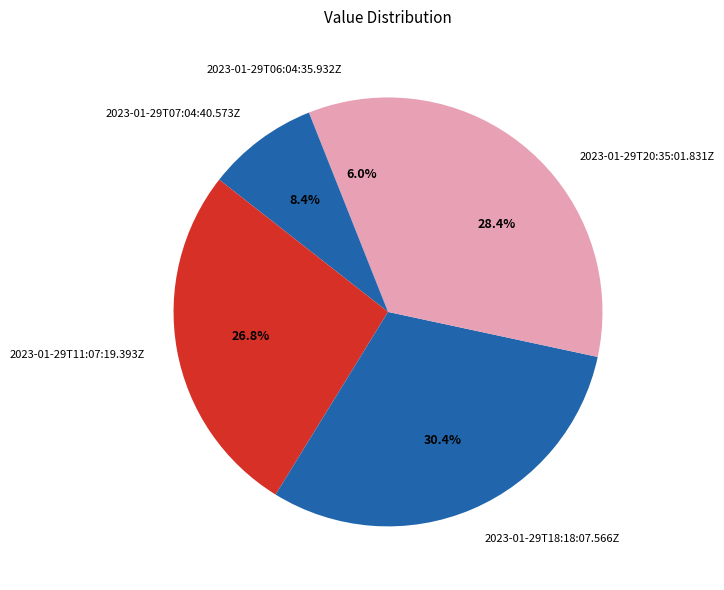

True or false: 2023-01-29T20:35:01.831Z accounts for 19% of the total.

False